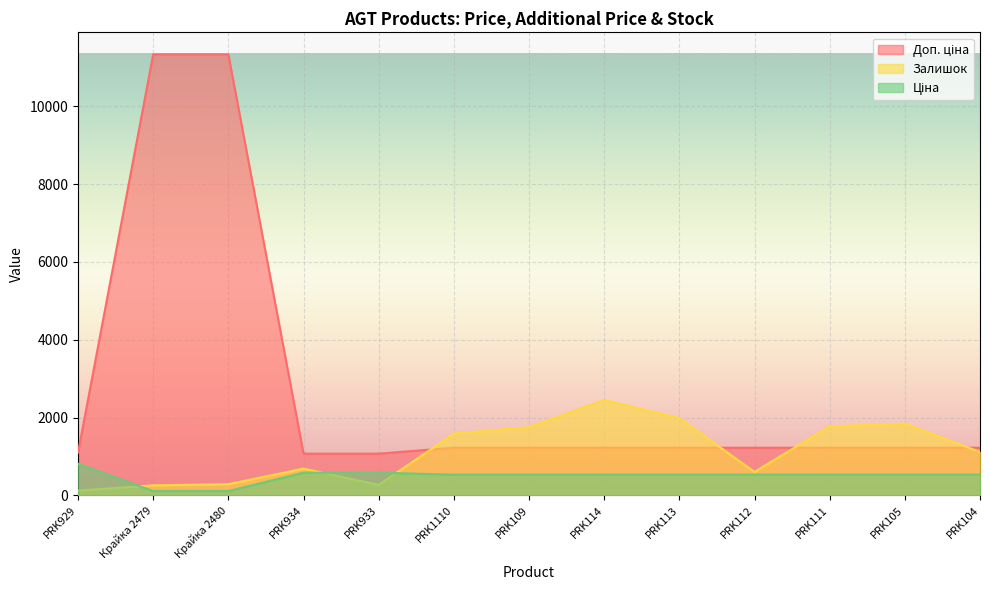

Where is Ціна nearest to the value 463?

PRK1110